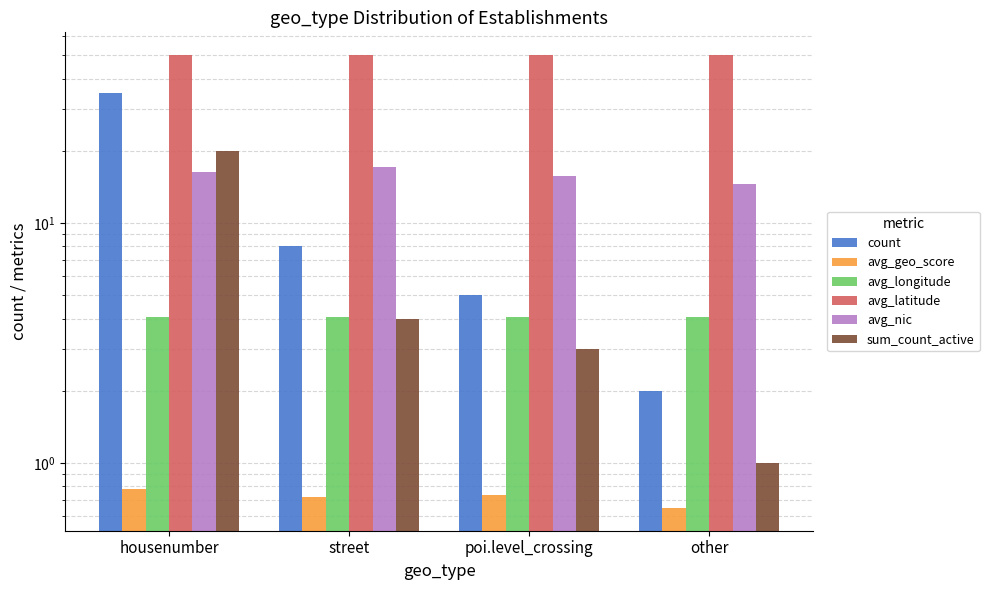

How many groups of bars are there?

4